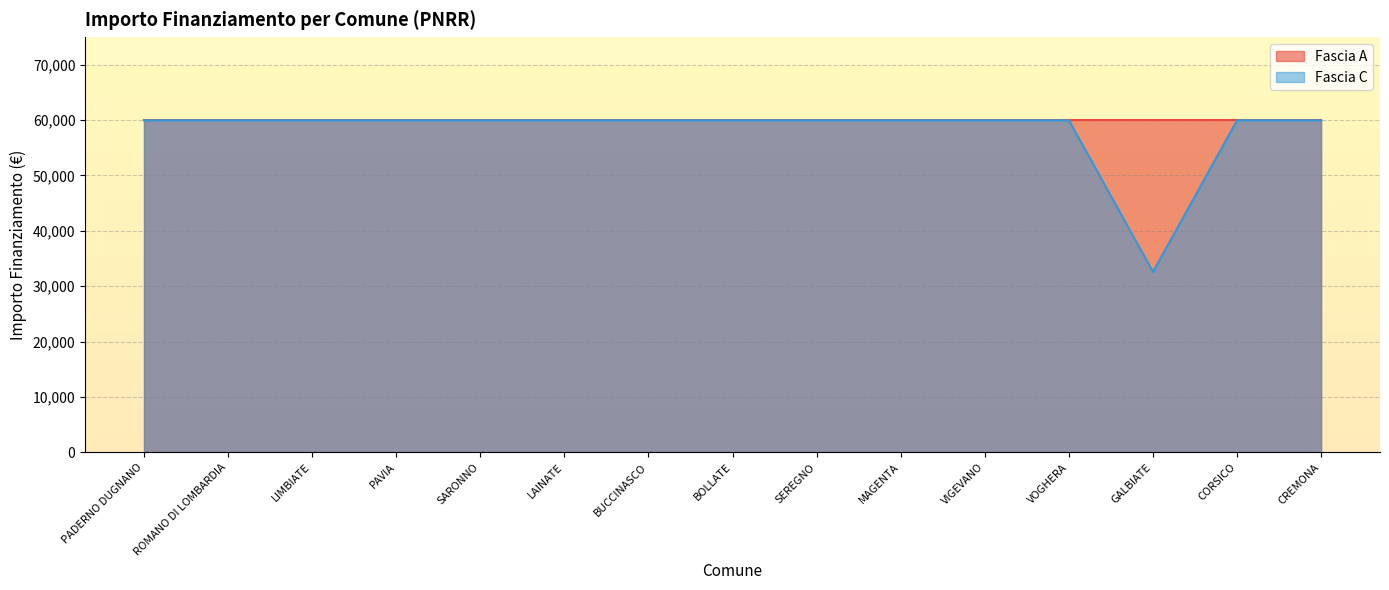

Which has a higher value, VOGHERA or ROMANO DI LOMBARDIA?

VOGHERA